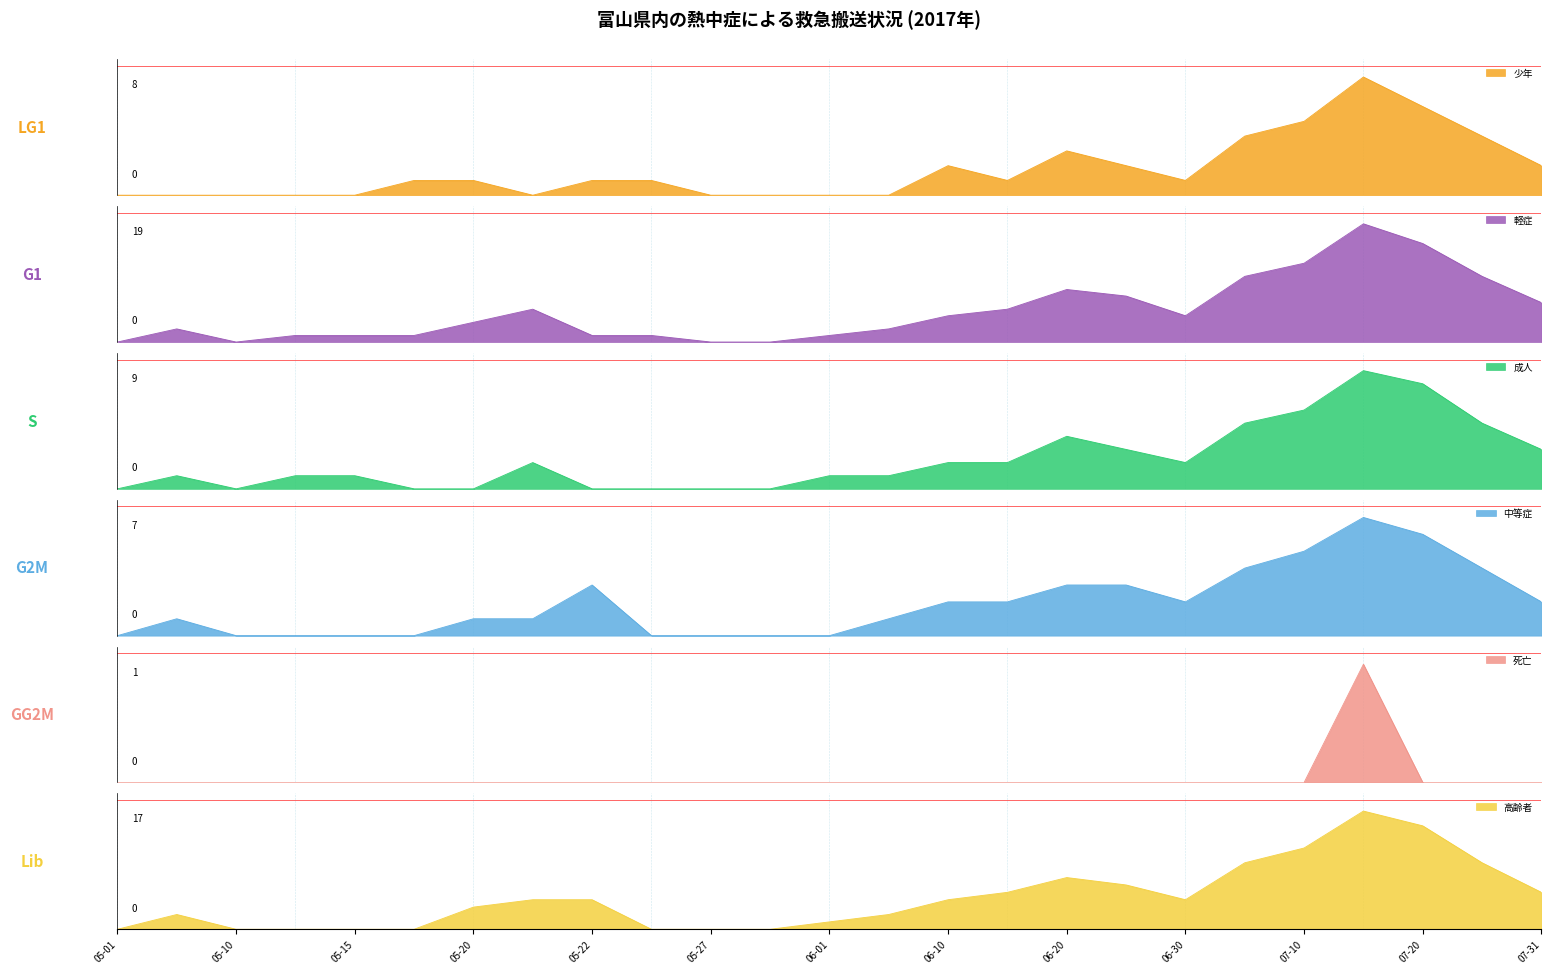

Which series has the largest total across all categories?

軽症